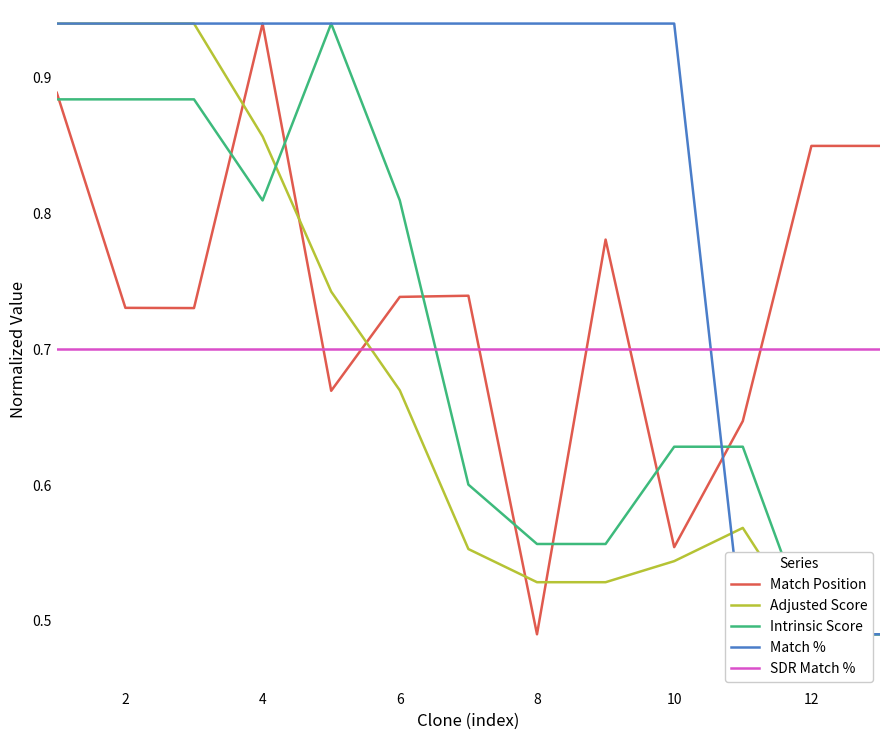

What is the maximum value for Match %?

0.9